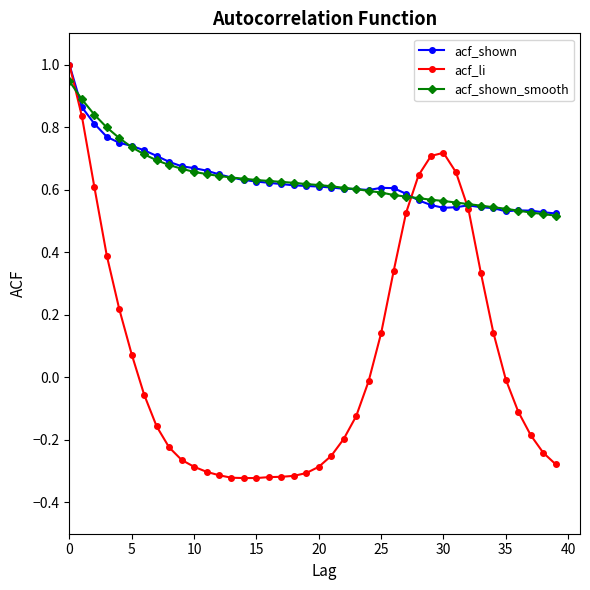

True or false: acf_shown and acf_shown_smooth intersect in this chart.

True